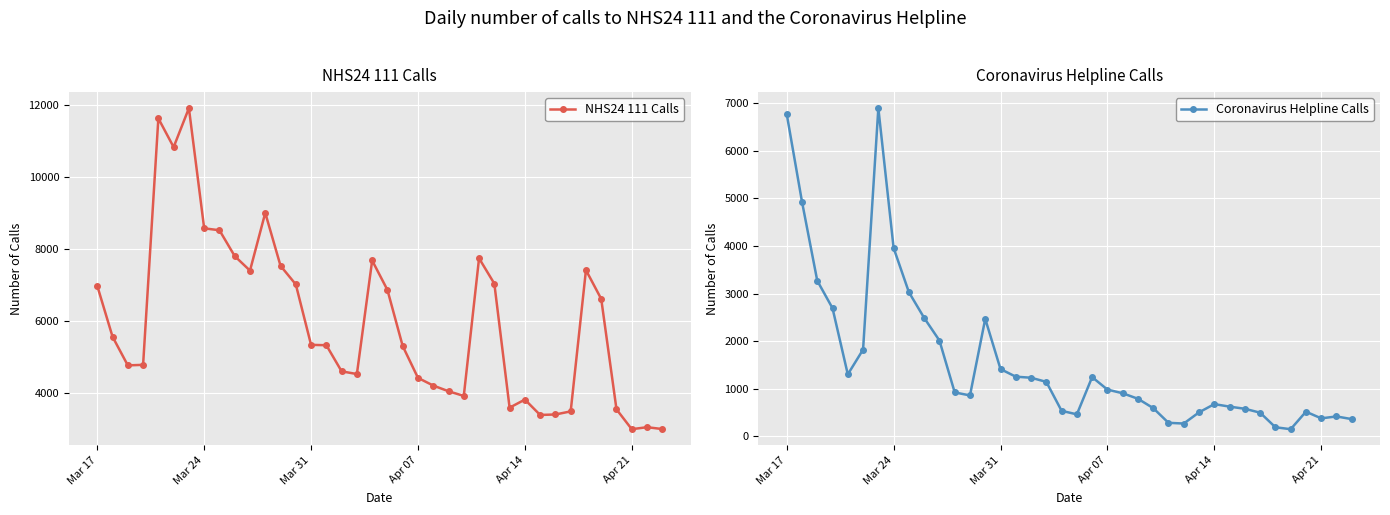

True or false: NHS24 111 Calls and Coronavirus Helpline Calls cross at least once.

False